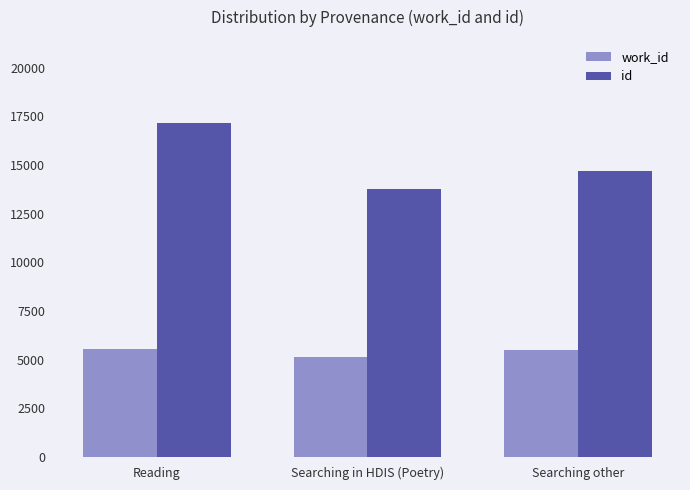

Rank the series by their maximum value, from highest to lowest.

id, work_id